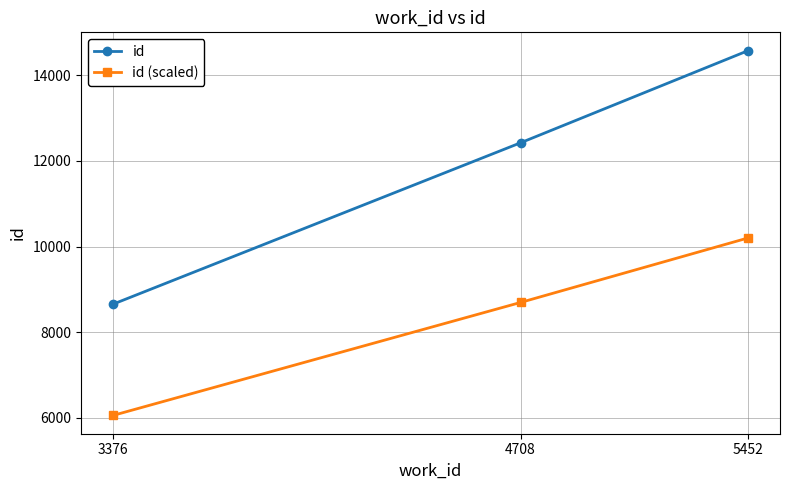

The id series shows 12421.0 at 4708. True or false?

True